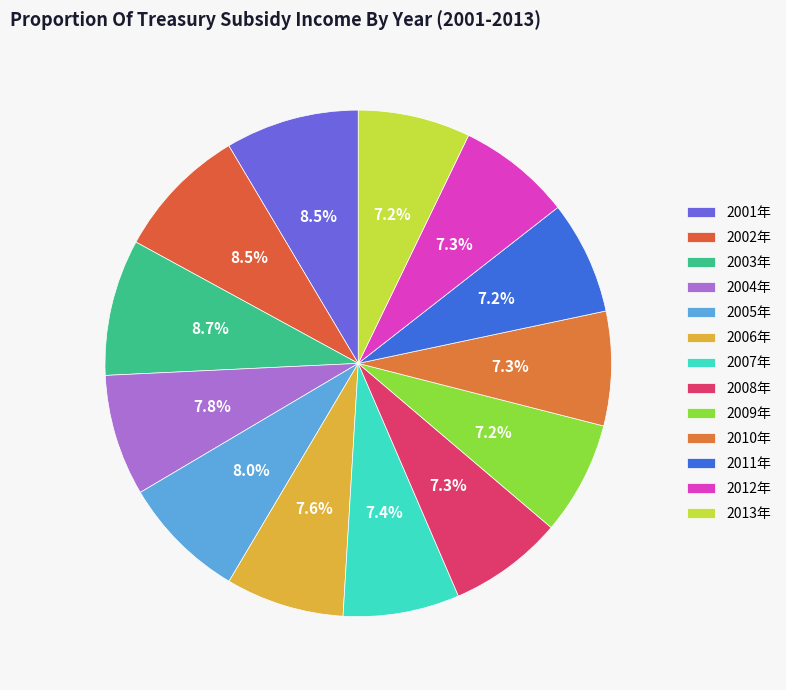

What is the largest slice in the pie chart?

2003年